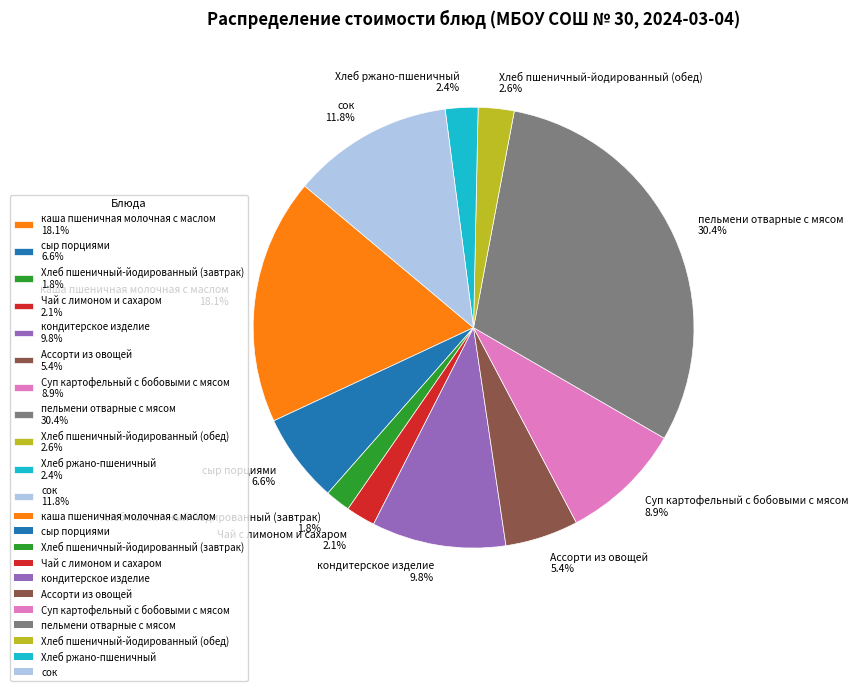

What portion of the pie excludes Суп картофельный с бобовыми с мясом 8.9%?

91.1%